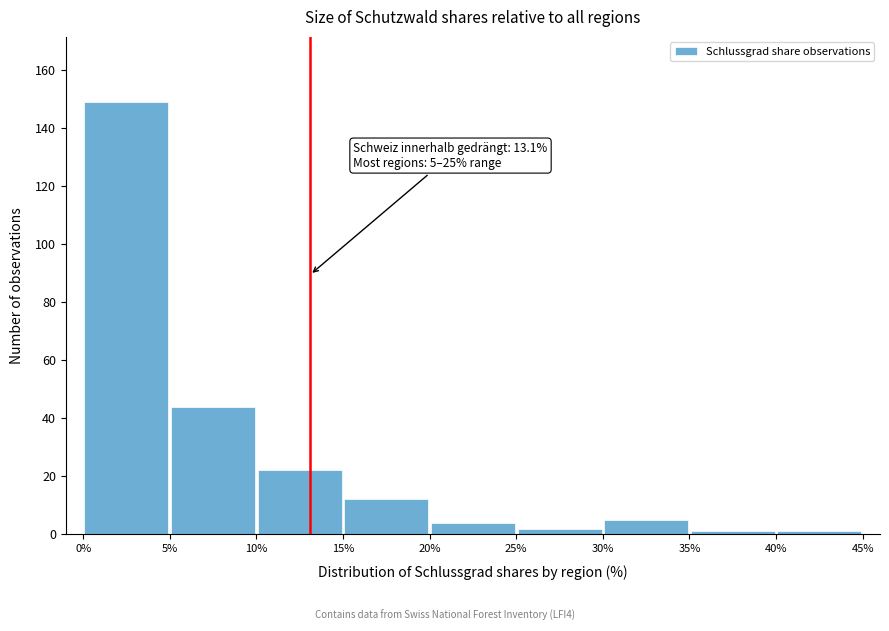

Over which range of the x-axis is the bar tallest?

0% to 5%